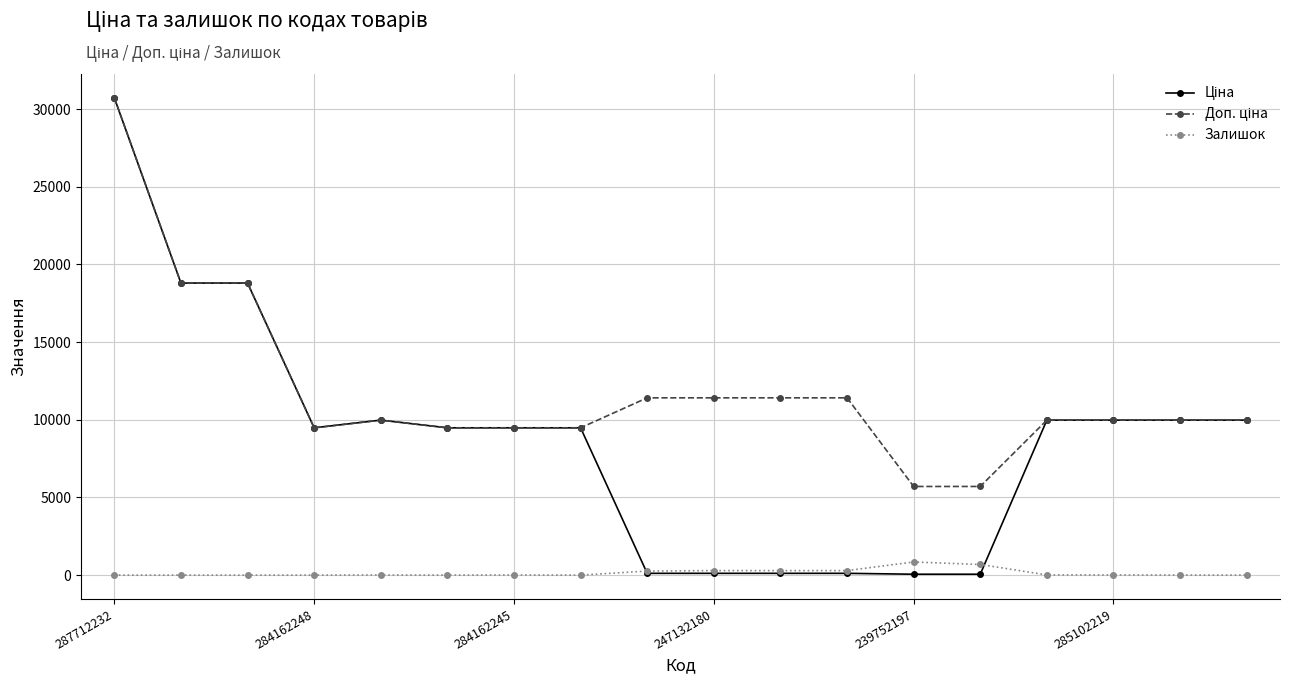

True or false: Ціна and Доп. ціна intersect in this chart.

False